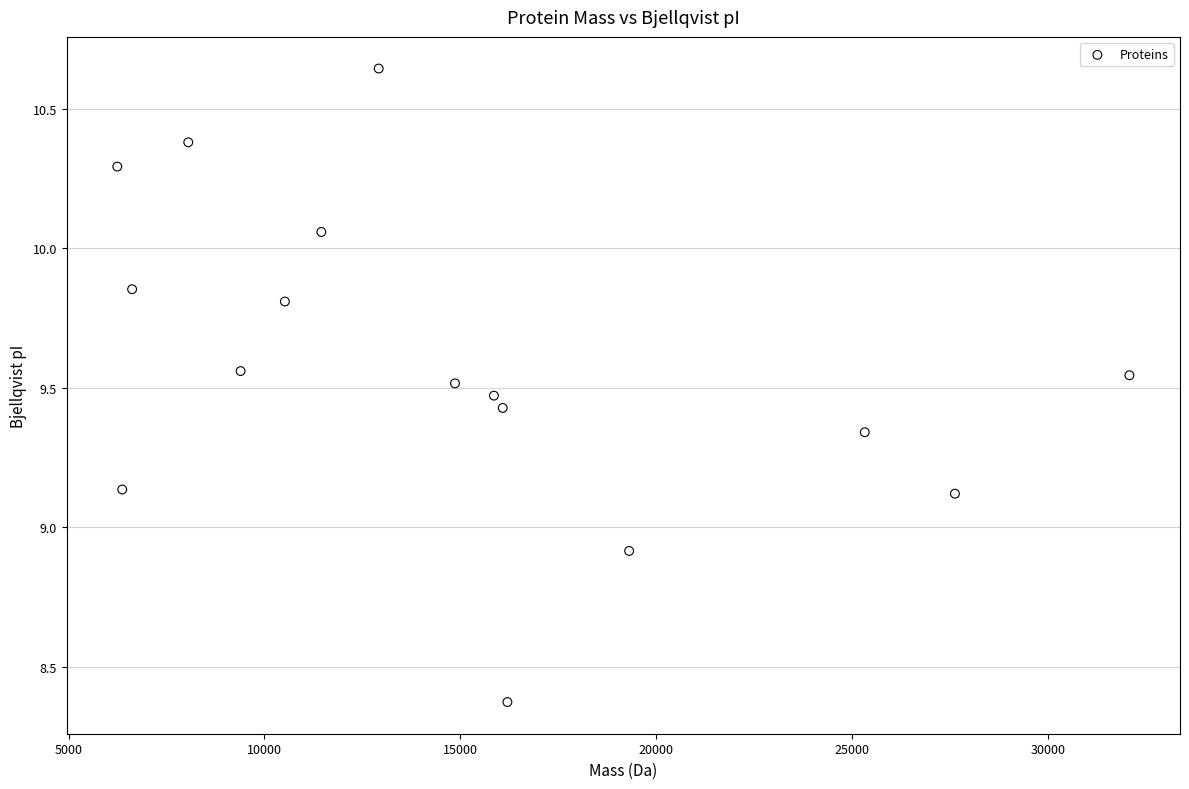

What is the range of Y values (max minus min)?

2.3